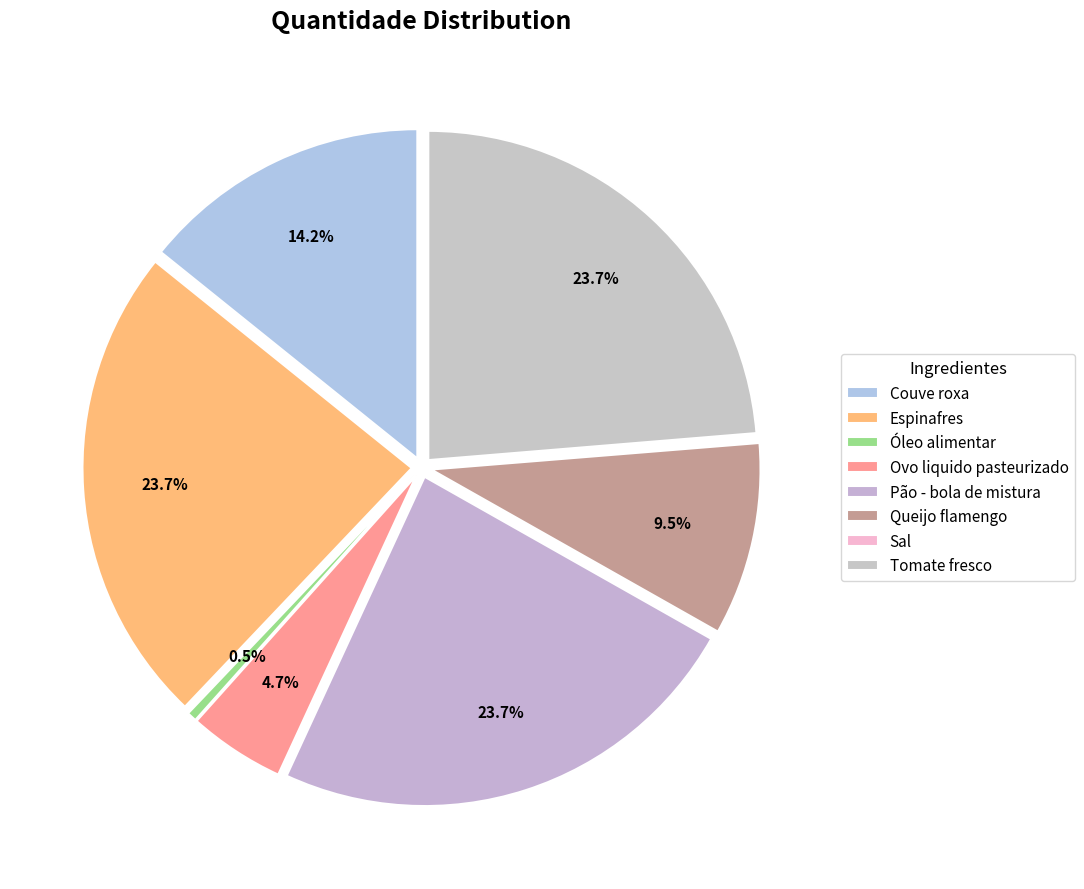

Is there any slice that represents more than half of the pie?

No